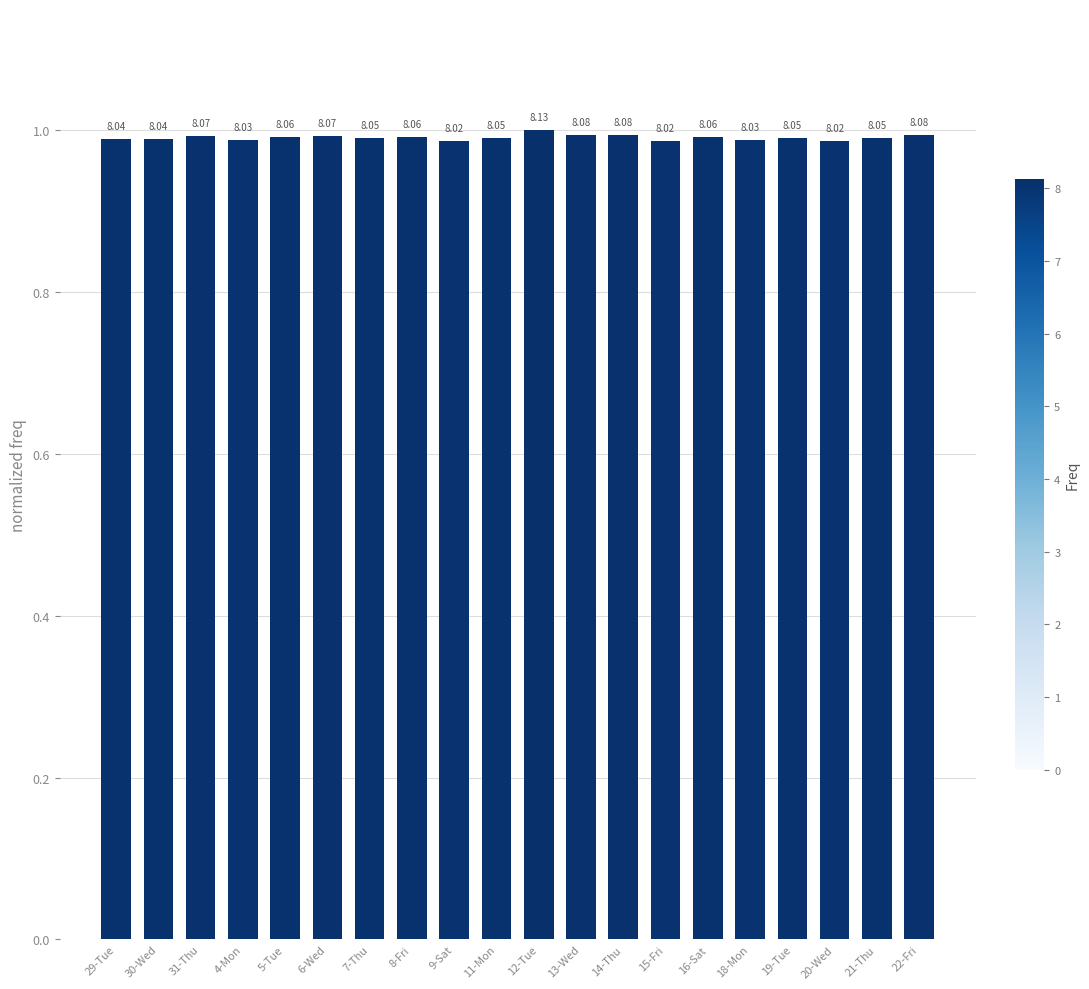

Reading right to left, what are all the values shown in this chart?

1.0	1.0	1.0	1.0	1.0	1.0	1.0	1.0	1.0	1.0	1.0	1.0	1.0	1.0	1.0	1.0	1.0	1.0	1.0	1.0